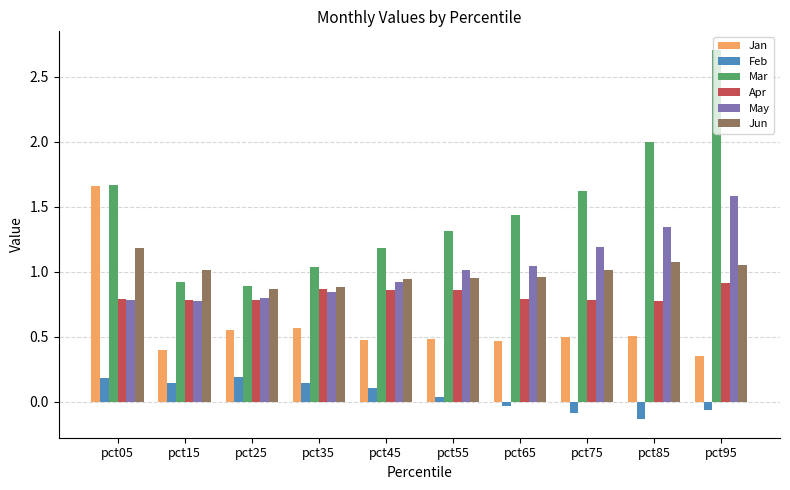

Which series has the largest total across all categories?

Mar